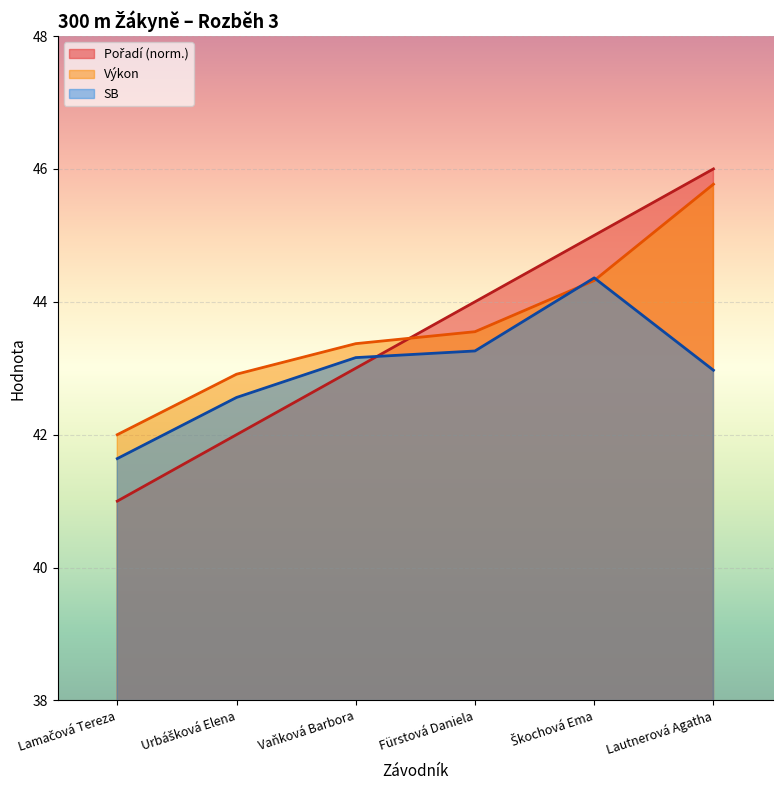

At which label is Pořadí closest to 43?

Vaňková Barbora